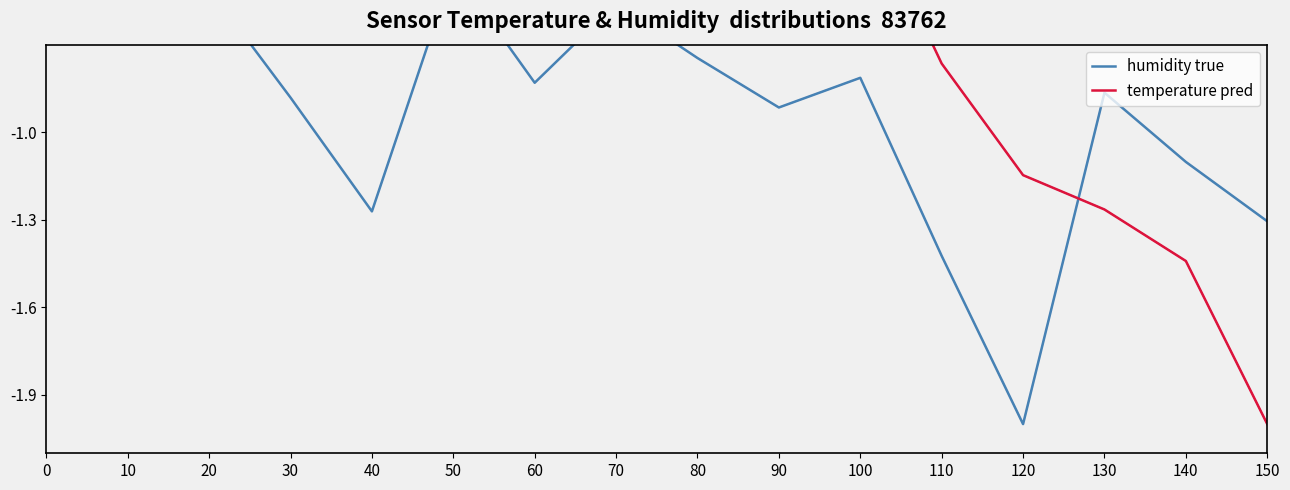

Between 60 and 140, which series saw the biggest shift?

temperature pred